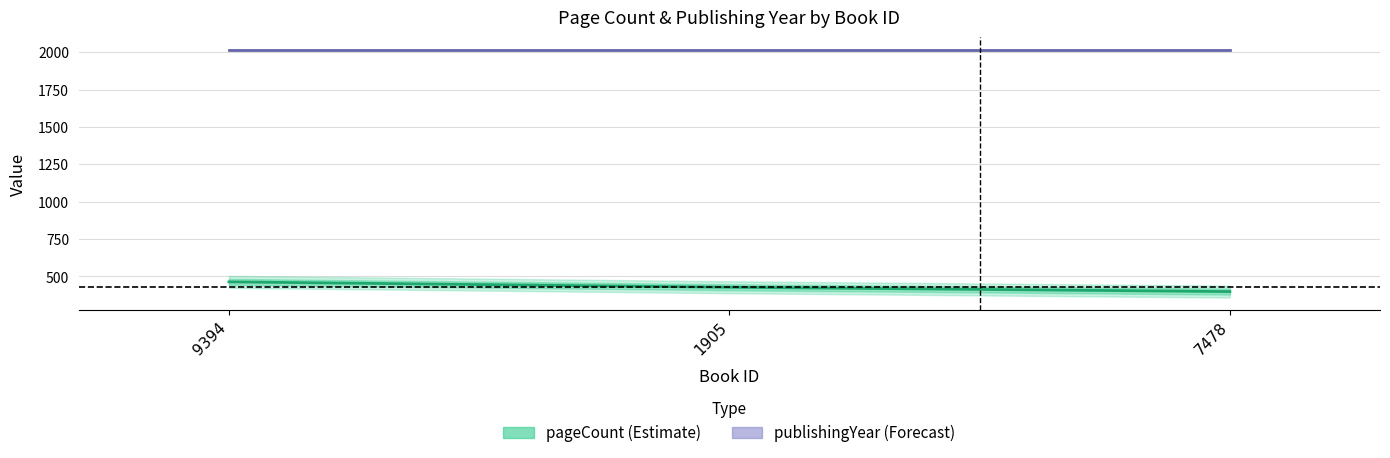

What is the approximate value of publishingYear at 7478?

2016